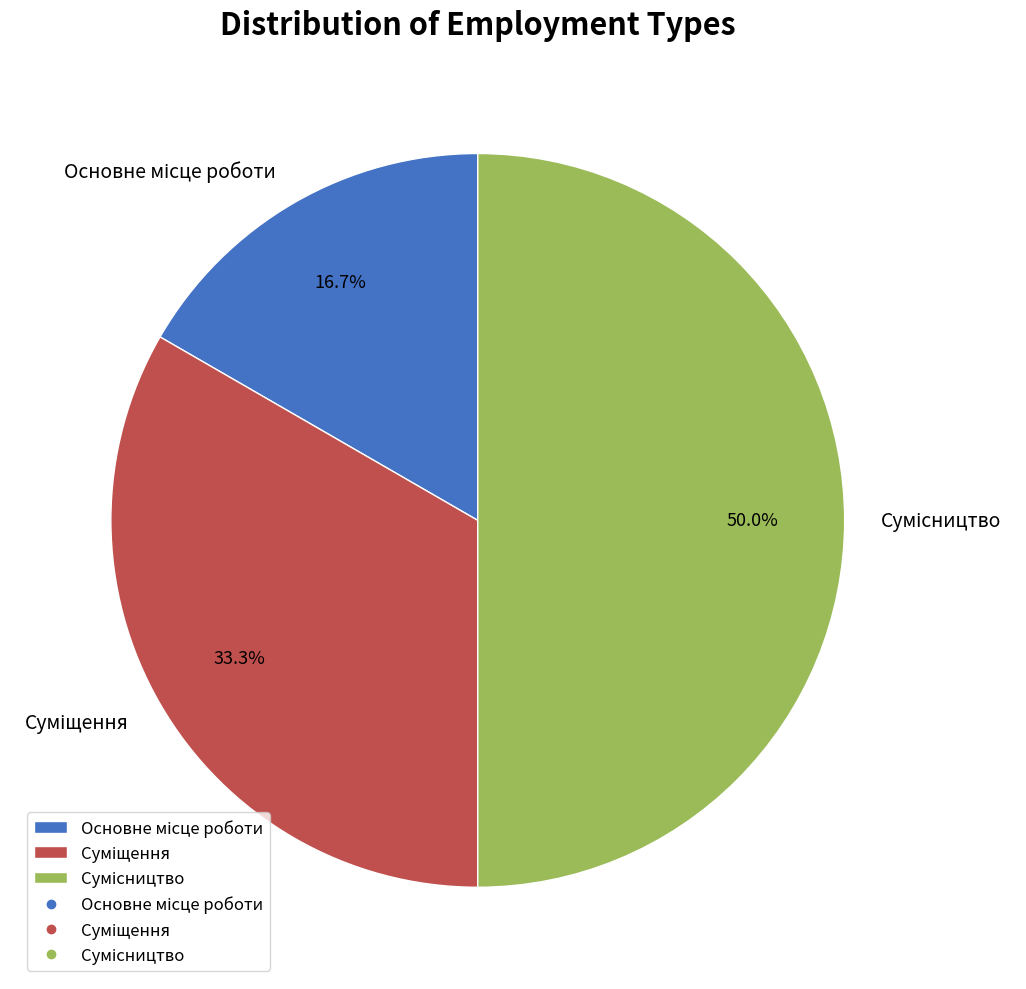

Which has a higher value, Сумісництво or Основне місце роботи?

Сумісництво